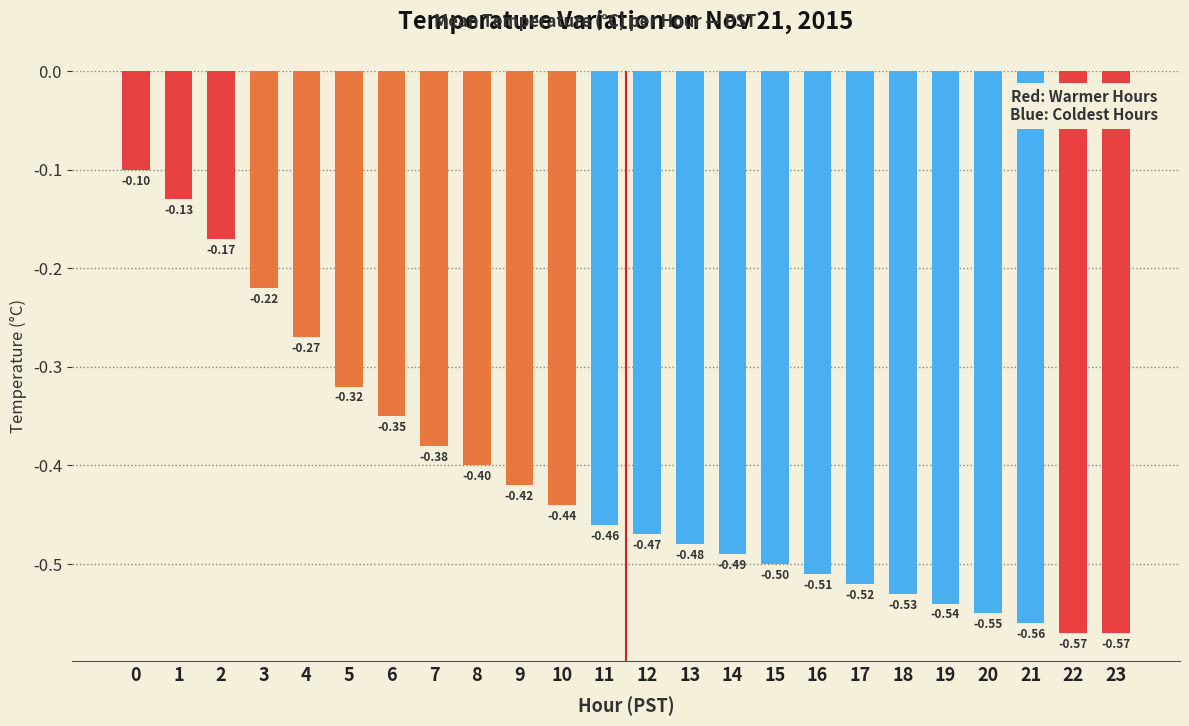

Which has a higher value, 12 or 16?

12